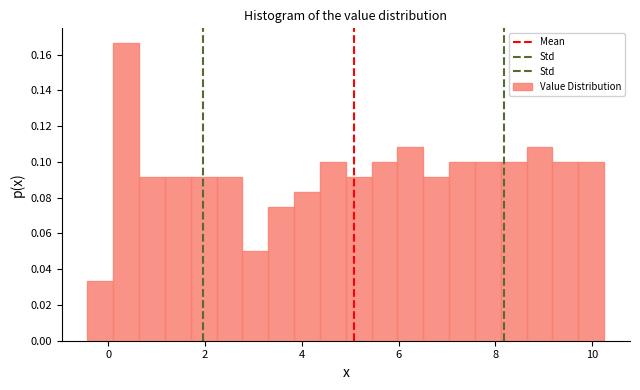

Around what value on the x-axis is the tallest bar? Give the approximate position of its centre, as read against the axis.

0.4